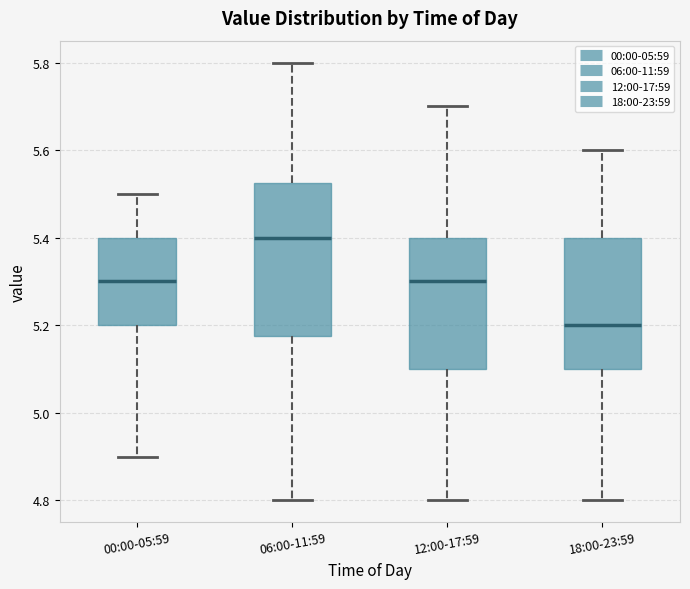

Comparing the boxes themselves (not the whiskers), which one is the tallest?

06:00-11:59